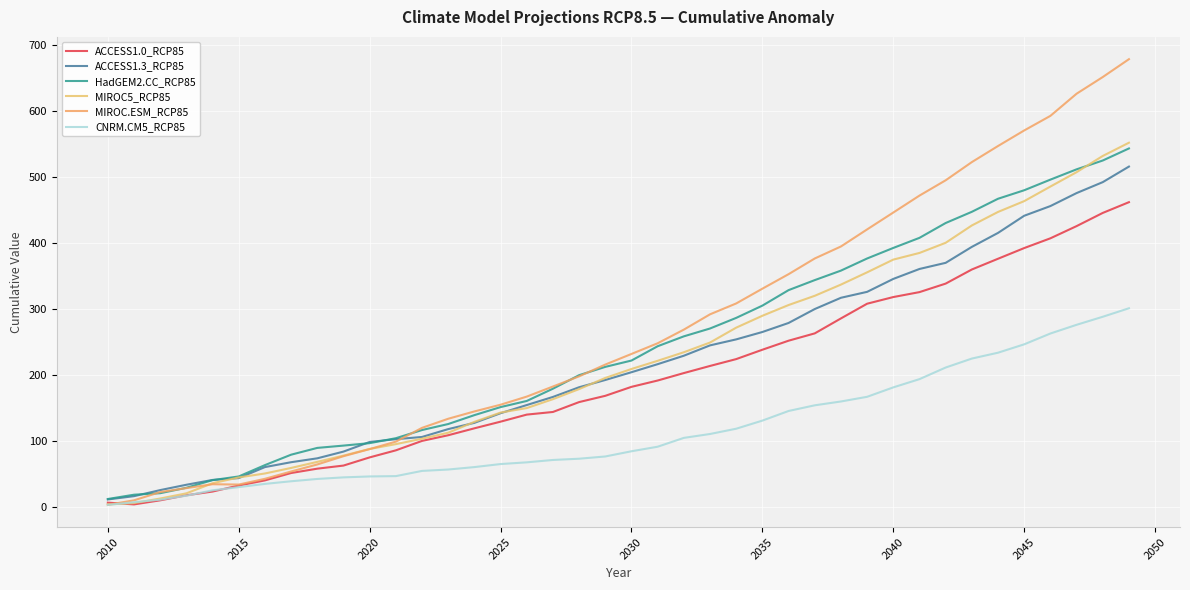

At how many categories does at least one series exceed 149?

25